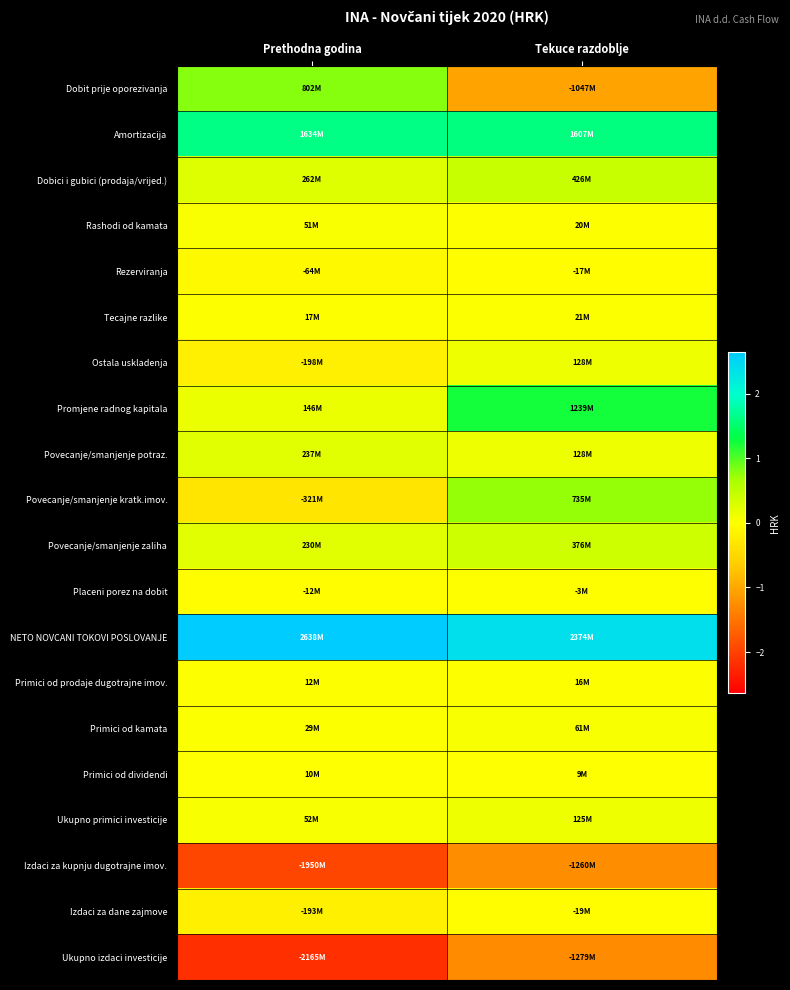

Reading left to right, transcribe all the data shown in this chart.

Dobit prije oporezivanja: Prethodna godina=802000000	Tekuce razdoblje=-1047000000
Amortizacija: Prethodna godina=1634000000	Tekuce razdoblje=1607000000
Dobici i gubici (prodaja/vrijed.): Prethodna godina=262000000	Tekuce razdoblje=426000000
Rashodi od kamata: Prethodna godina=51000000	Tekuce razdoblje=20000000
Rezerviranja: Prethodna godina=-64000000	Tekuce razdoblje=-17000000
Tecajne razlike: Prethodna godina=17000000	Tekuce razdoblje=21000000
Ostala uskladenja: Prethodna godina=-198000000	Tekuce razdoblje=128000000
Promjene radnog kapitala: Prethodna godina=146000000	Tekuce razdoblje=1239000000
Povecanje/smanjenje potraz.: Prethodna godina=237000000	Tekuce razdoblje=128000000
Povecanje/smanjenje kratk.imov.: Prethodna godina=-321000000	Tekuce razdoblje=735000000
Povecanje/smanjenje zaliha: Prethodna godina=230000000	Tekuce razdoblje=376000000
Placeni porez na dobit: Prethodna godina=-12000000	Tekuce razdoblje=-3000000
NETO NOVCANI TOKOVI POSLOVANJE: Prethodna godina=2638000000	Tekuce razdoblje=2374000000
Primici od prodaje dugotrajne imov.: Prethodna godina=12000000	Tekuce razdoblje=16000000
Primici od kamata: Prethodna godina=29000000	Tekuce razdoblje=61000000
Primici od dividendi: Prethodna godina=10000000	Tekuce razdoblje=9000000
Ukupno primici investicije: Prethodna godina=52000000	Tekuce razdoblje=125000000
Izdaci za kupnju dugotrajne imov.: Prethodna godina=-1950000000	Tekuce razdoblje=-1260000000
Izdaci za dane zajmove: Prethodna godina=-193000000	Tekuce razdoblje=-19000000
Ukupno izdaci investicije: Prethodna godina=-2165000000	Tekuce razdoblje=-1279000000